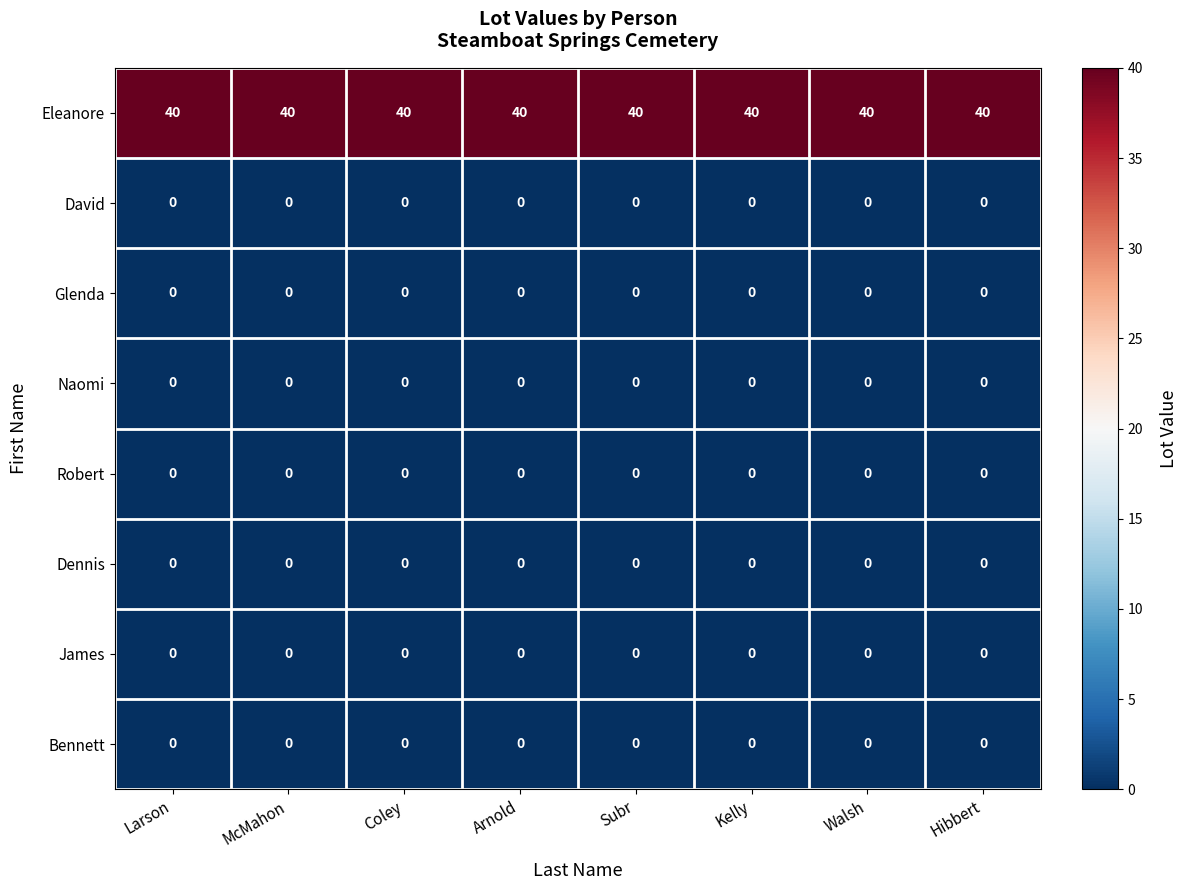

The David series shows 0 at Walsh. True or false?

True